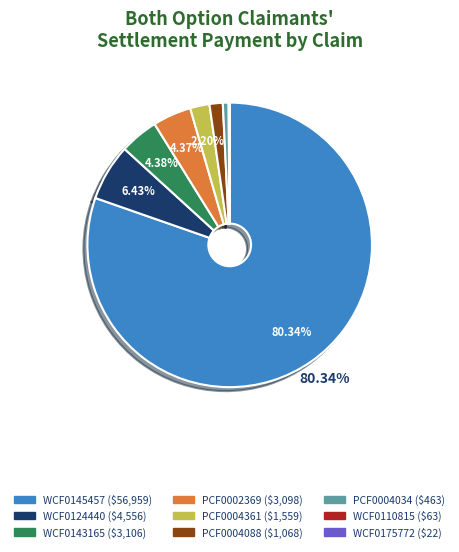

Is the sum of PCF0002369 and WCF0143165 greater than half?

No